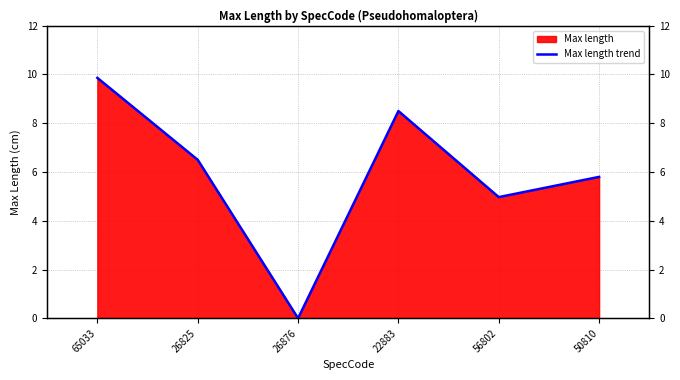

What is the value of the 2nd point from the left?

6.5